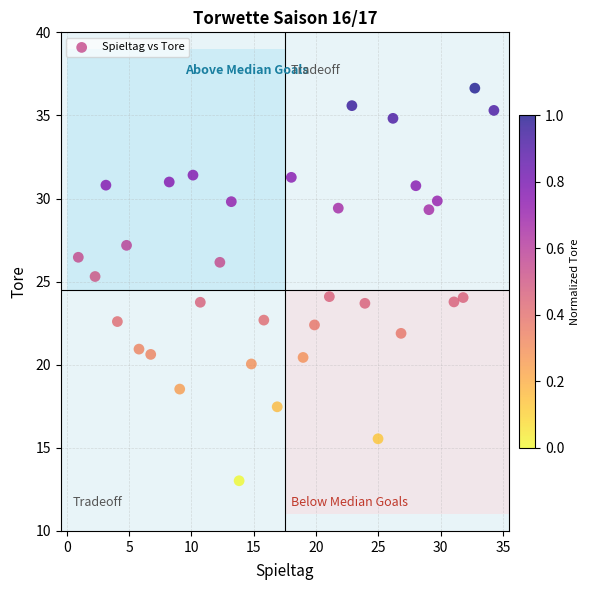

What is the range of X values (max minus min)?

33.3